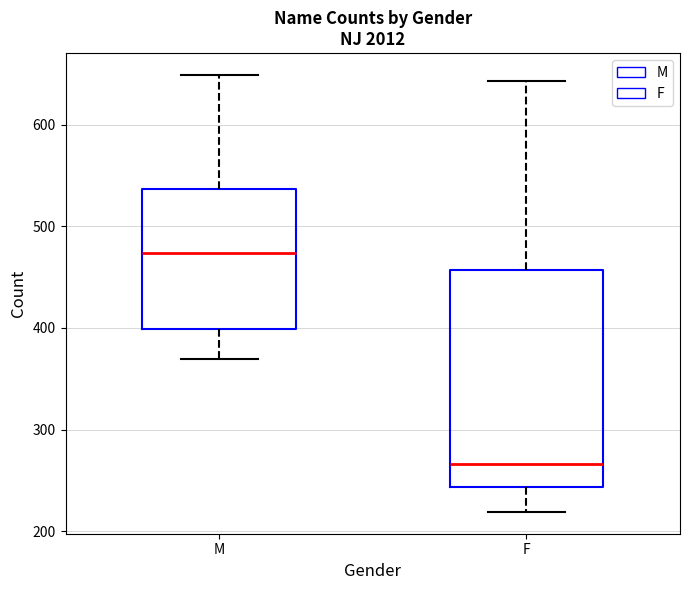

Where does the lower whisker of the box for F end on the y-axis? The values are not printed on the chart, so give them approximately, as read against the axis.

220